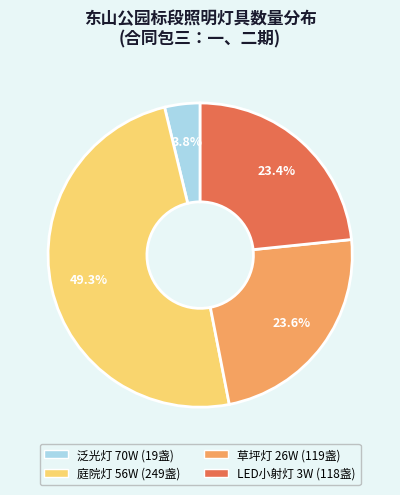

To the nearest percent, what is the difference between the 泛光灯 70W and LED小射灯 3W slice percentages?

20%